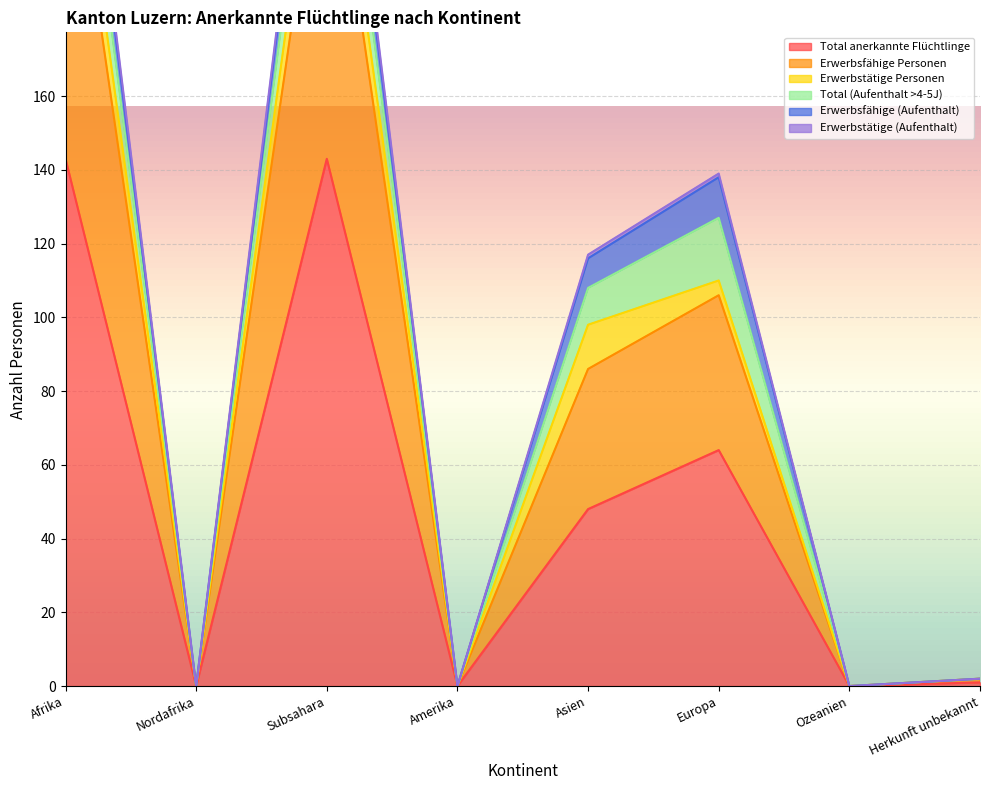

How many interior local valleys does the Erwerbsfähige Personen series have?

3